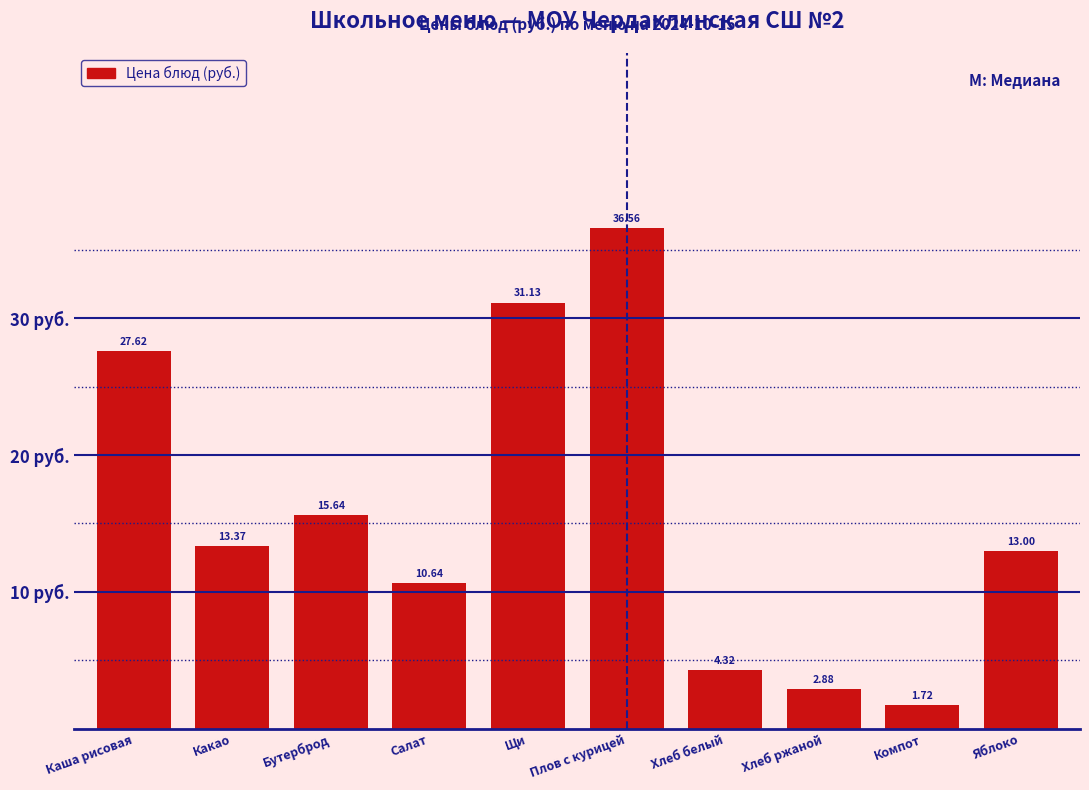

Rank the categories by value from highest to lowest.

Плов с курицей, Щи, Каша рисовая, Бутерброд, Какао, Яблоко, Салат, Хлеб белый, Хлеб ржаной, Компот